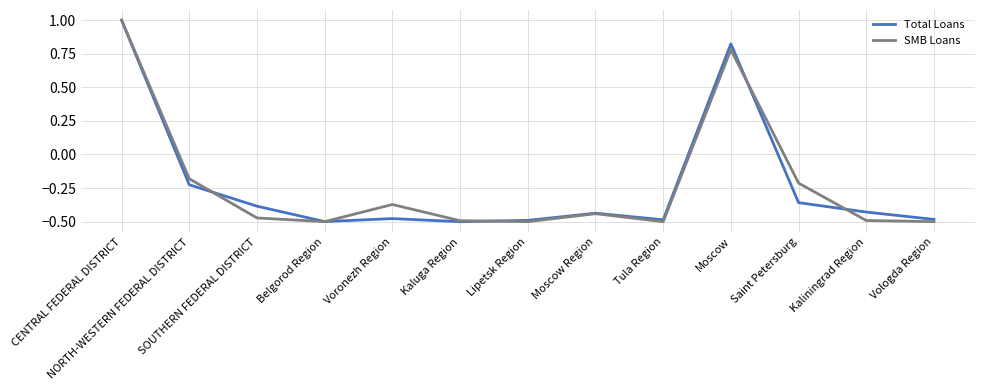

Where is Total Loans nearest to the value 0?

NORTH-WESTERN FEDERAL DISTRICT